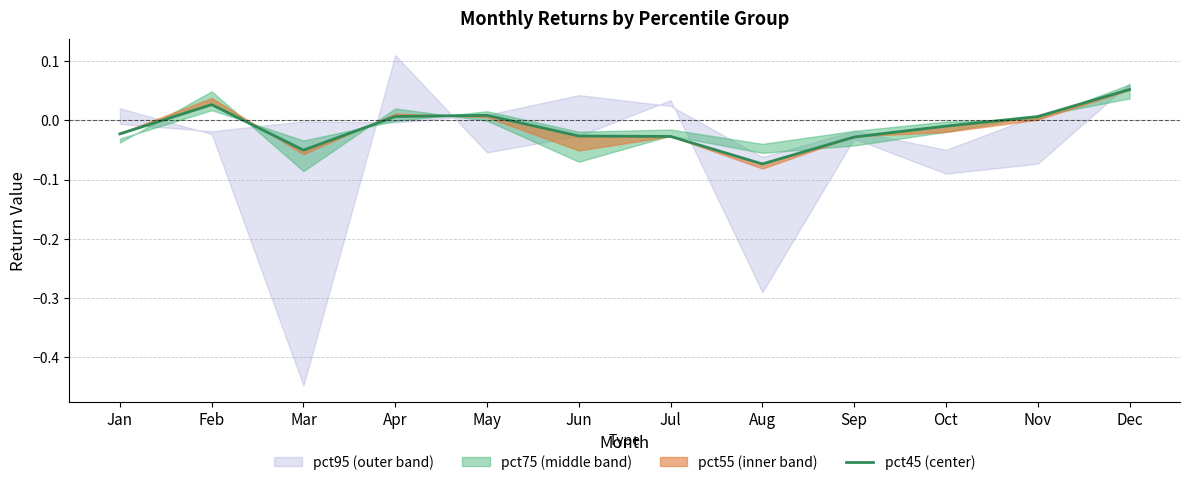

Reading left to right, transcribe all the data shown in this chart.

-0.0	0.0	-0.1	0.0	0.0	-0.0	-0.0	-0.1	-0.0	-0.0	0.0	0.1